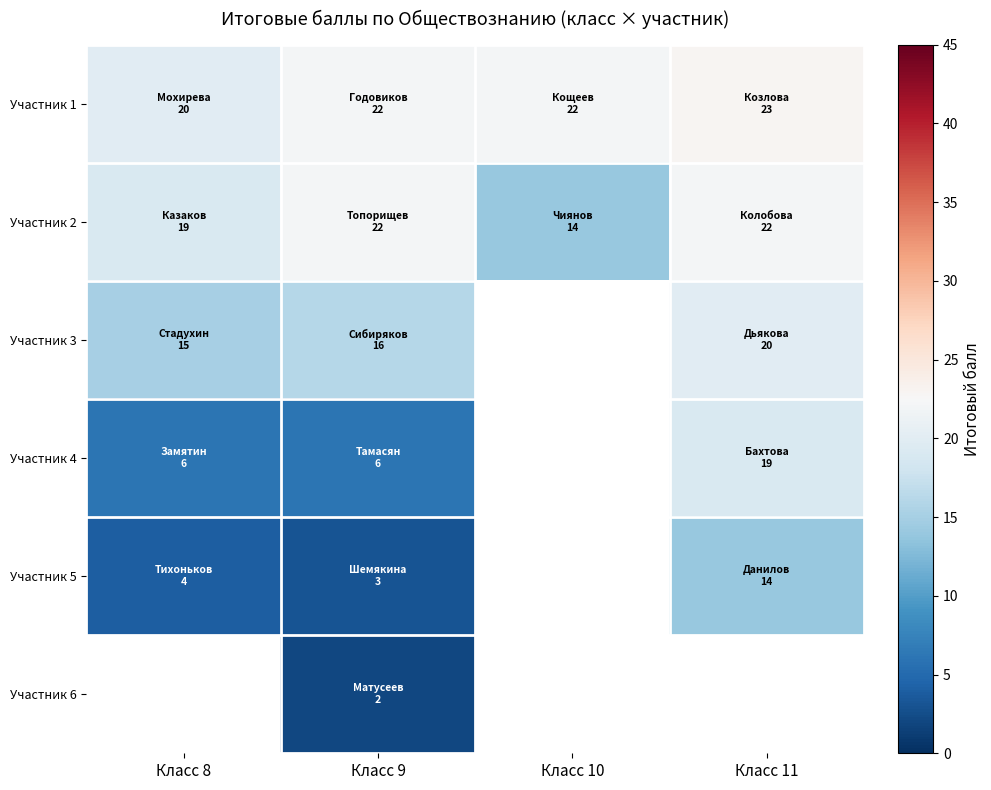

At Класс 8, list the series in order from smallest to largest.

Участник 5, Участник 6, Участник 4, Участник 3, Участник 2, Участник 1